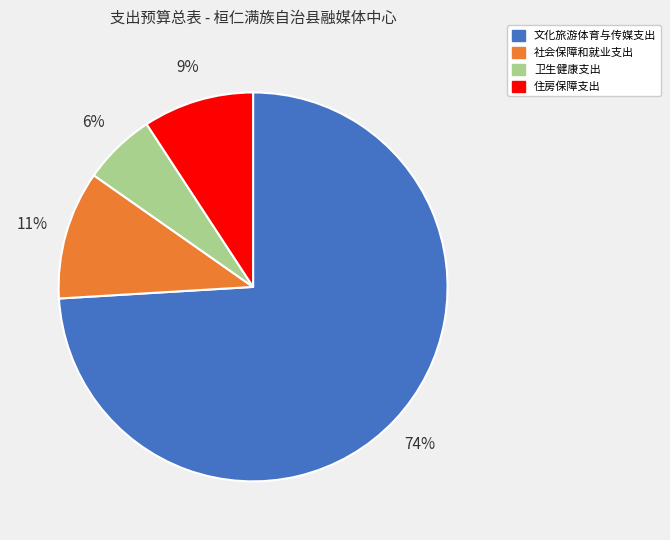

To the nearest percent, what percentage of the pie is 文化旅游体育与传媒支出?

74%